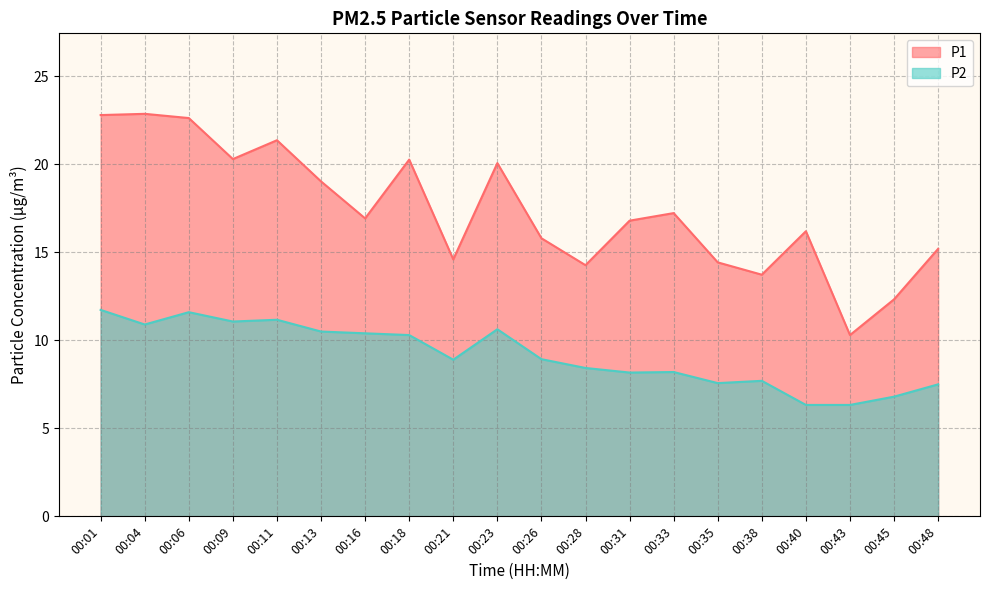

What is the maximum value for P2?

11.7